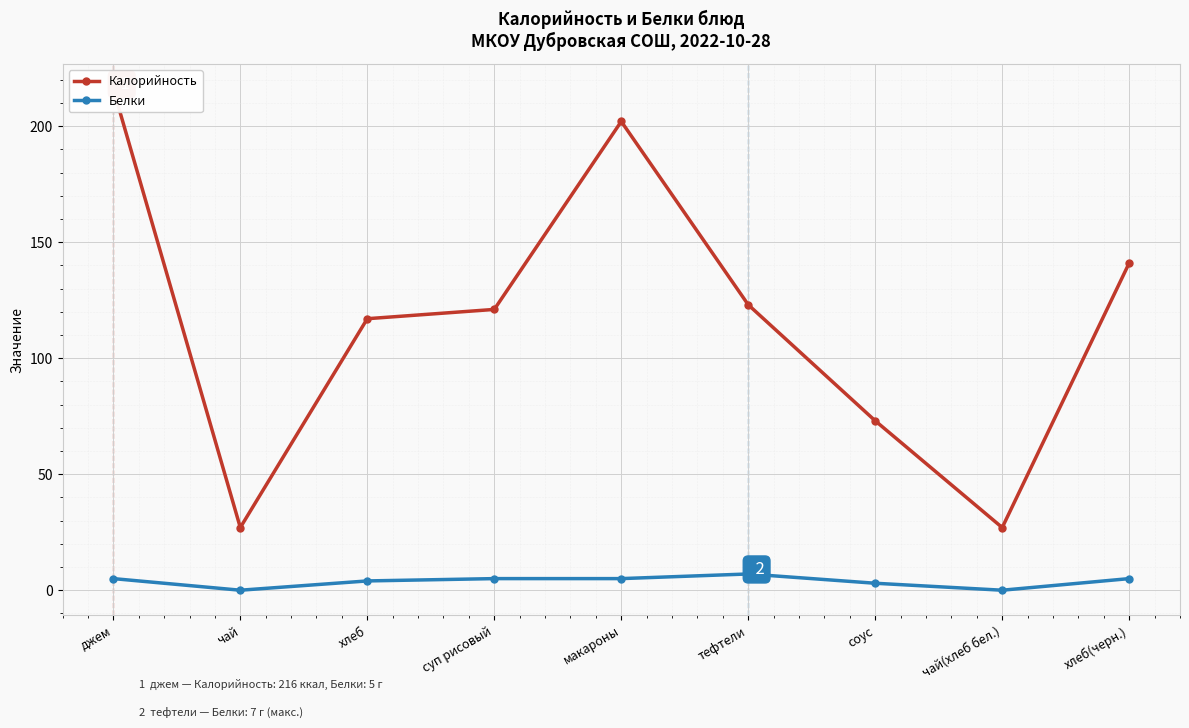

Which series has the largest range (max minus min)?

Калорийность